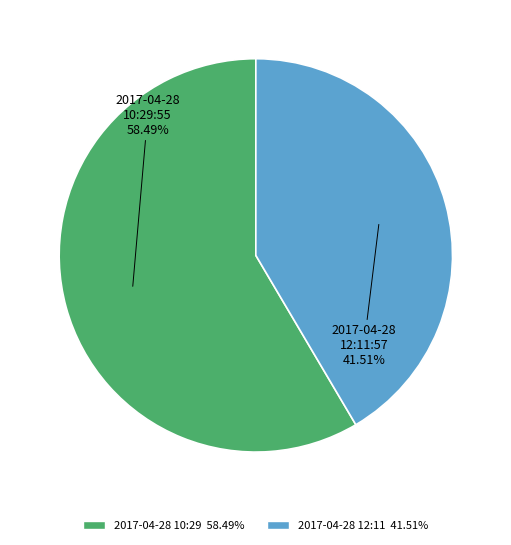

How many segments does this pie chart have?

2